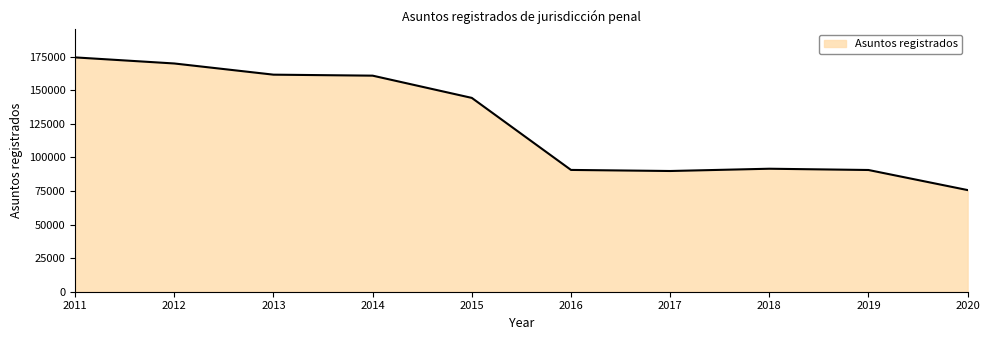

Is it true that the value at 2020 is 114175?

False